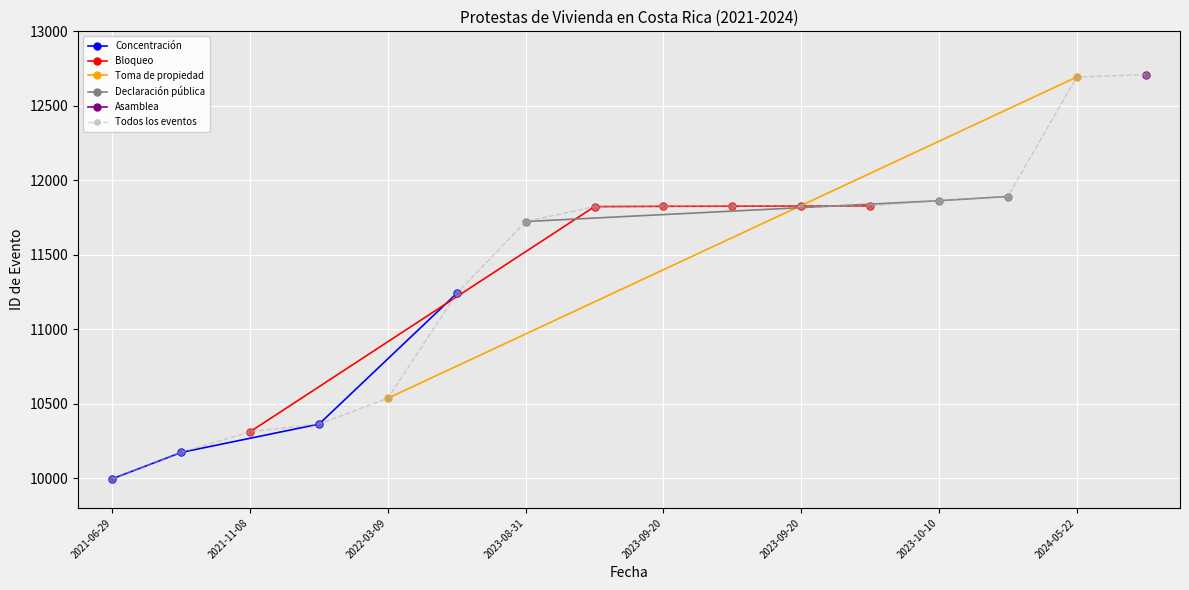

What is the average value?

11414